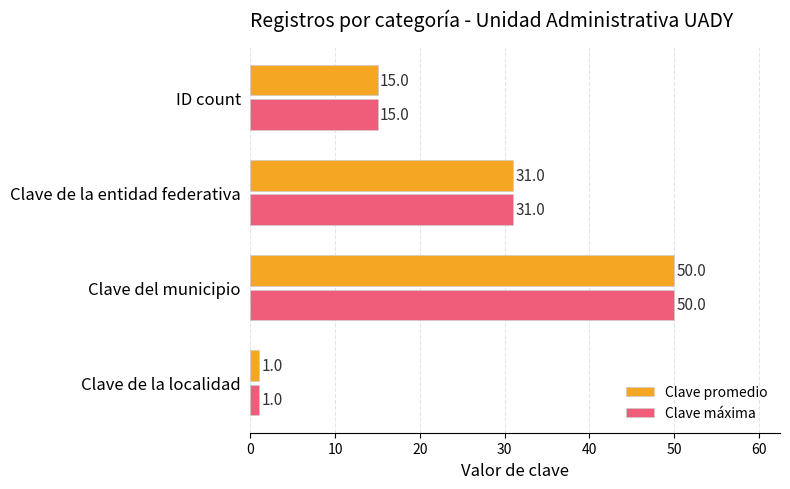

List the labels in order of Clave máxima value, largest first.

Clave del municipio, Clave de la entidad federativa, ID count, Clave de la localidad